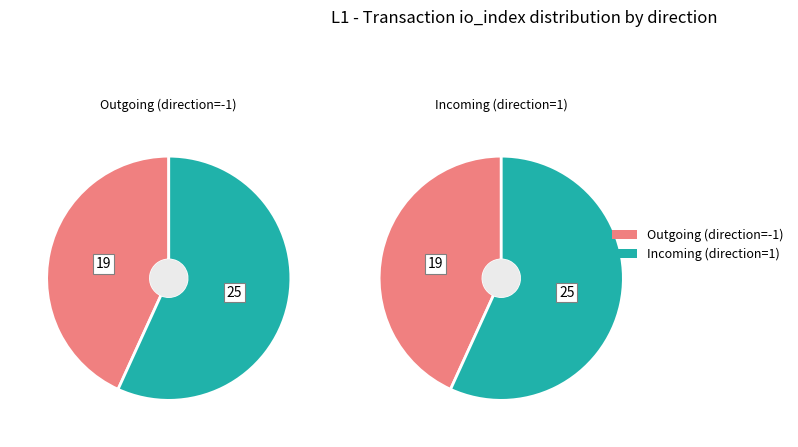

At direction, list the series in order from largest to smallest.

Incoming, Outgoing